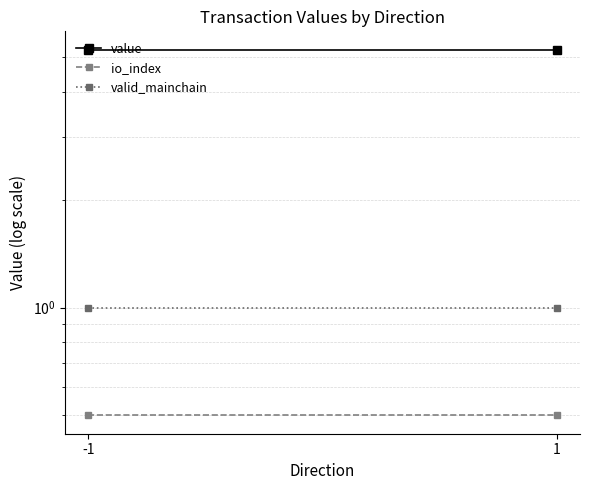

What is the maximum value for io_index?

0.5